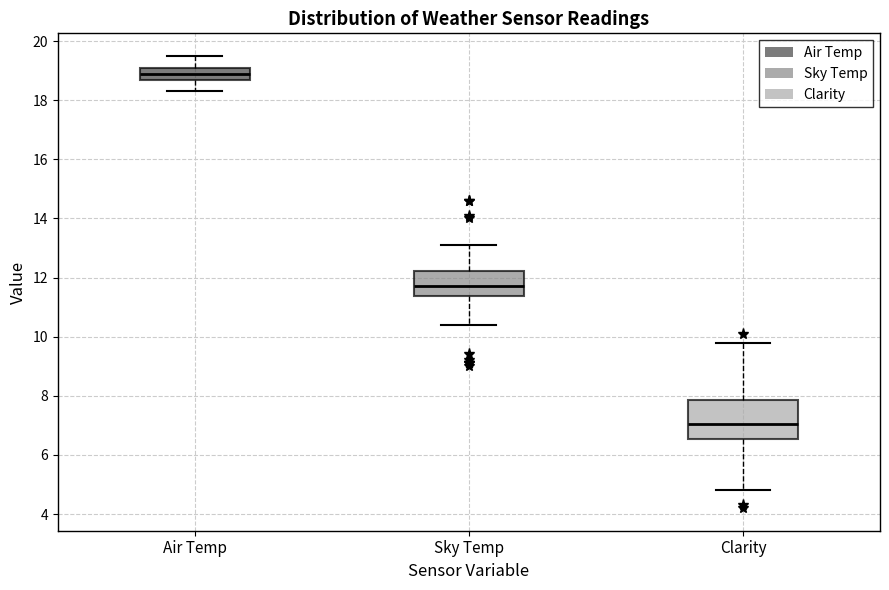

Reading left to right, transcribe this box plot: for each box, give where its median line is, the range the box spans, and where its two whiskers end, as read against the y-axis. The values are not printed on the chart, so give them approximately, as read against the axis.

Air Temp: median 19.0, box 18.6 to 19.2, whiskers 18.4 to 19.6
Sky Temp: median 11.8, box 11.4 to 12.2, whiskers 10.4 to 13.2
Clarity: median 7.0, box 6.6 to 7.8, whiskers 4.8 to 9.8